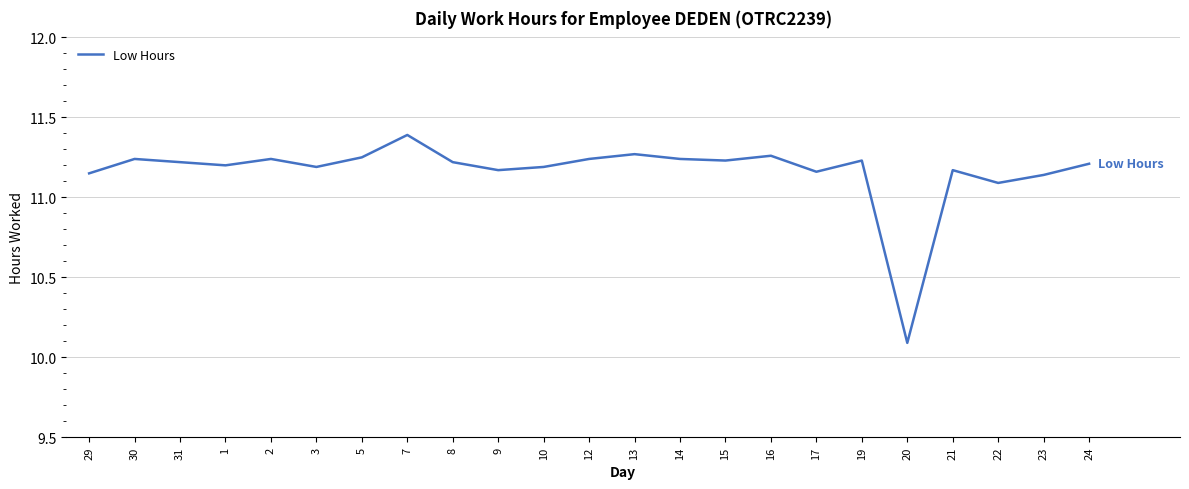

Which has a higher value, 19 or 29?

19